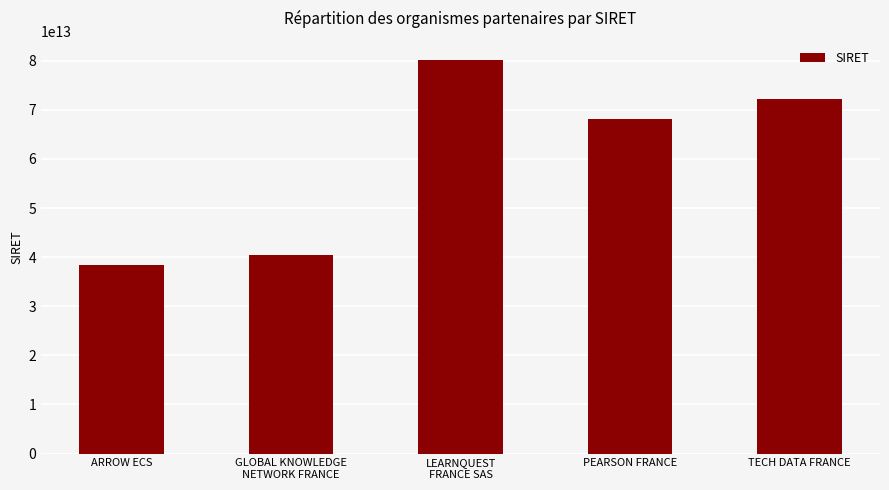

What is the label of the 5th bar from the right?

ARROW ECS